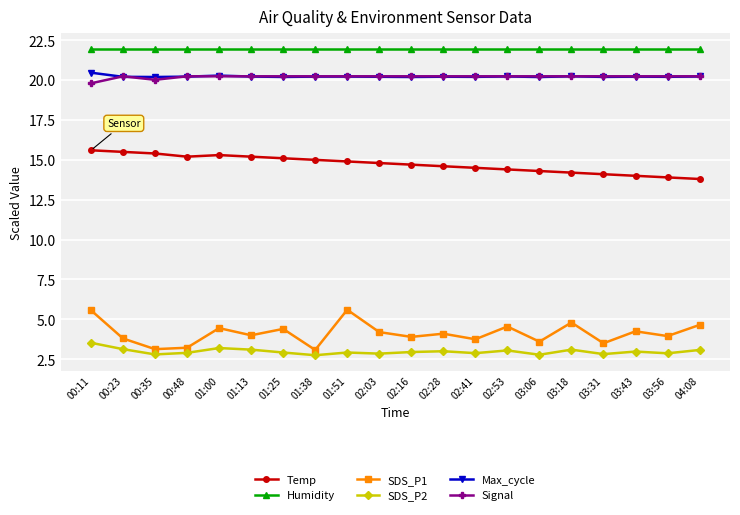

What are all the series names shown in the legend?

Temp, Humidity, SDS_P1, SDS_P2, Max_cycle, Signal